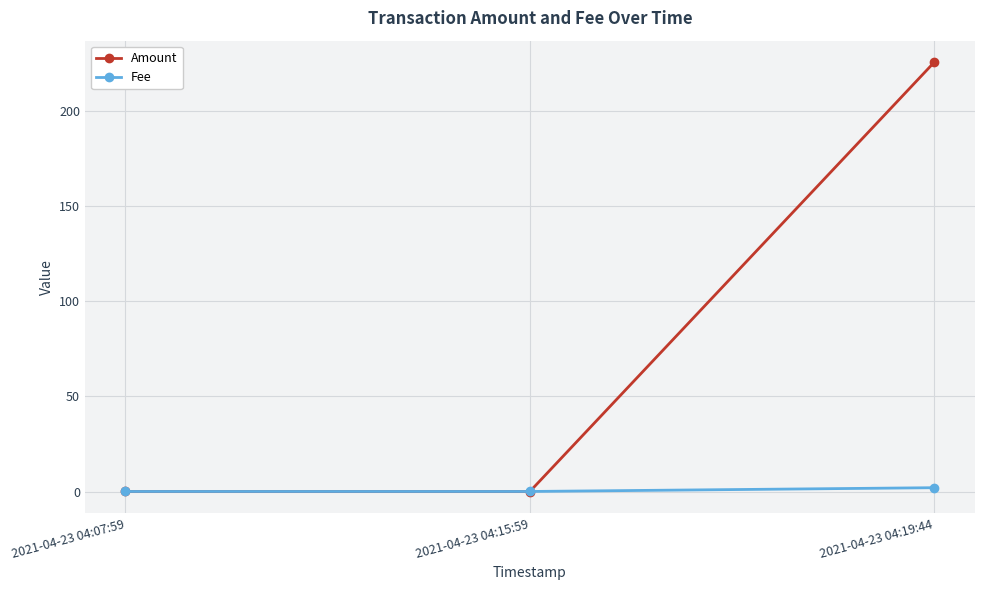

How many distinct data groups are displayed?

2